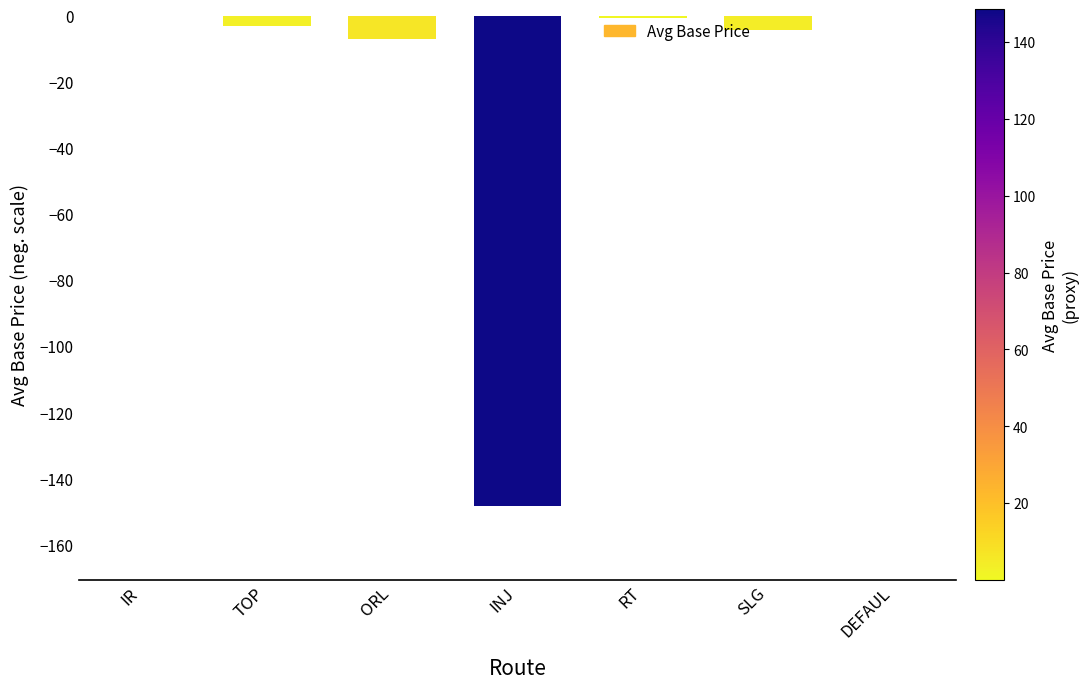

Count the number of values greater than -2.

3